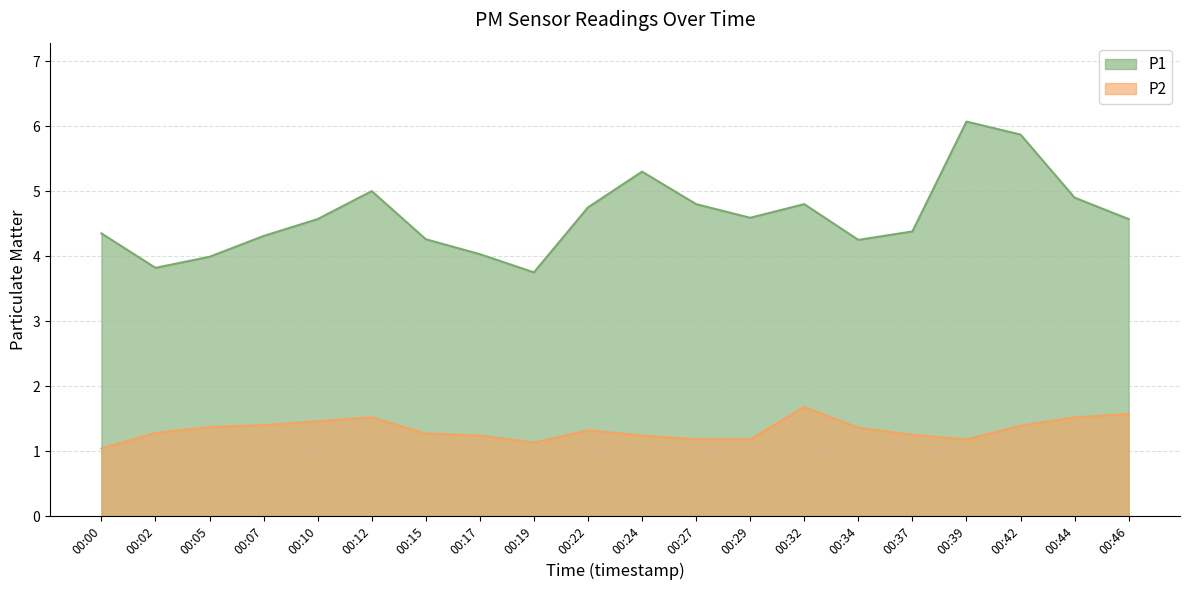

What is the difference between the highest and lowest values at 00:39?

4.9